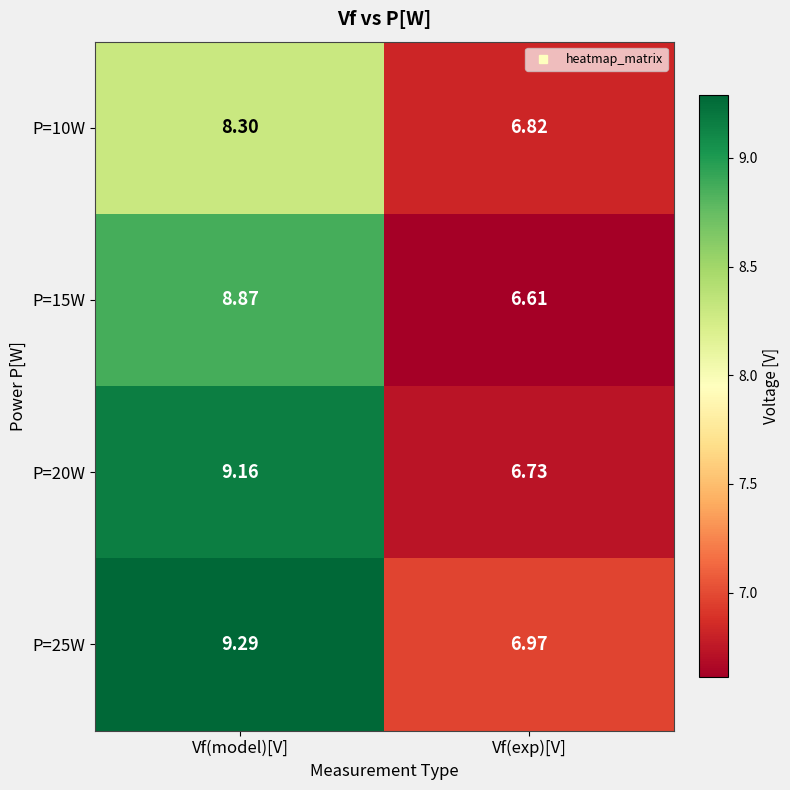

At which category is the sum across all series the highest?

Vf(model)[V]